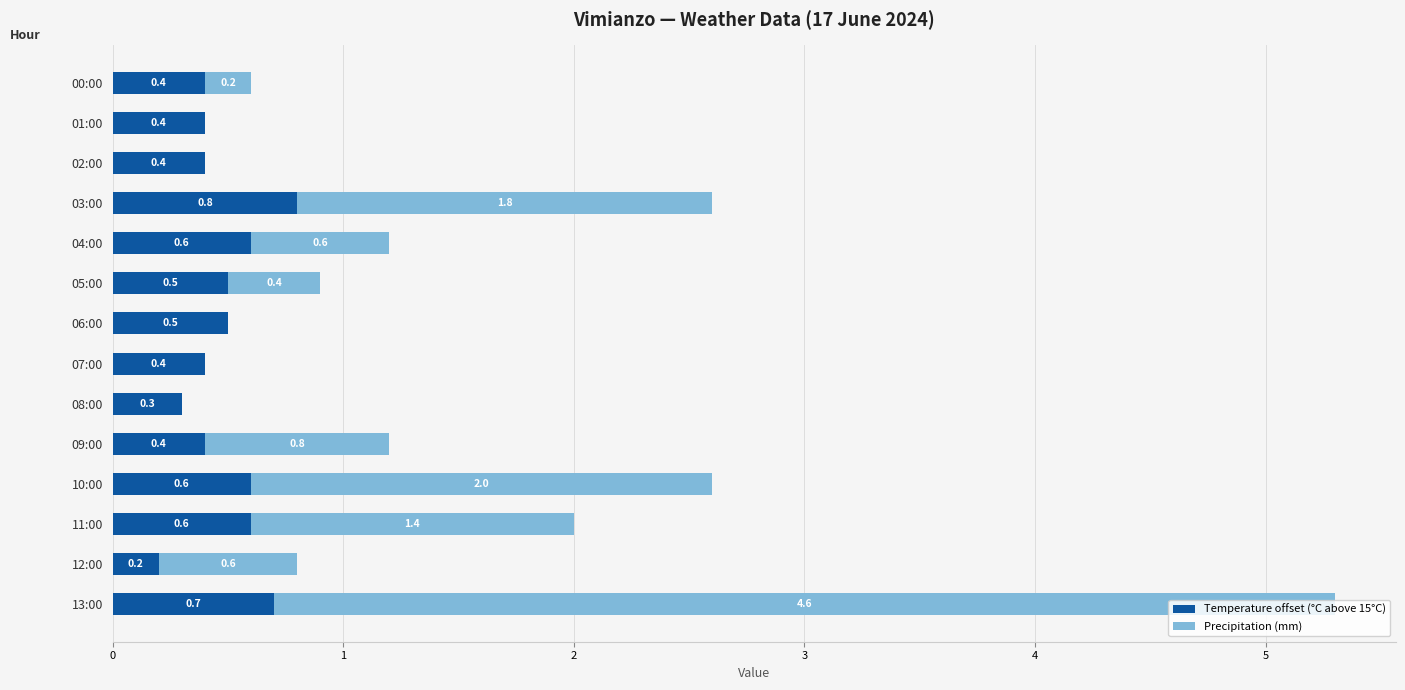

The value of Temperature offset (°C above 15°C) at 09:00 is 0.2. True or false?

False